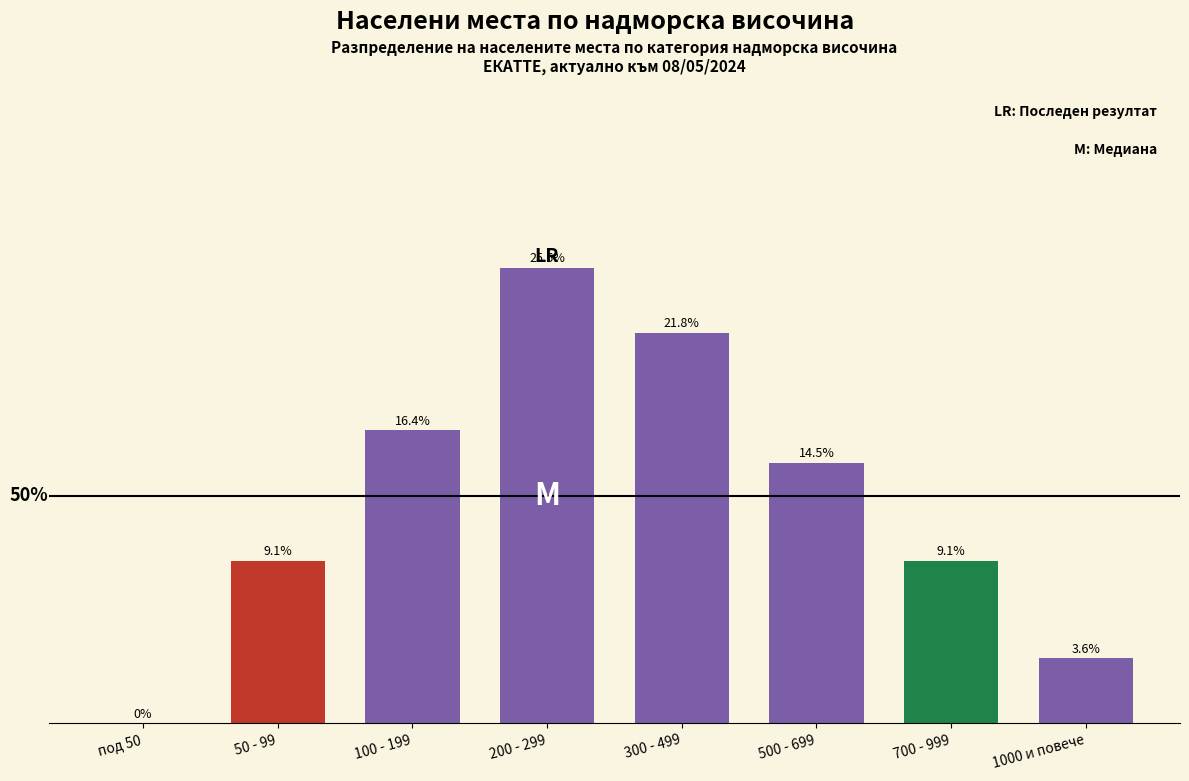

Which category has the highest value across all series?

200 - 299